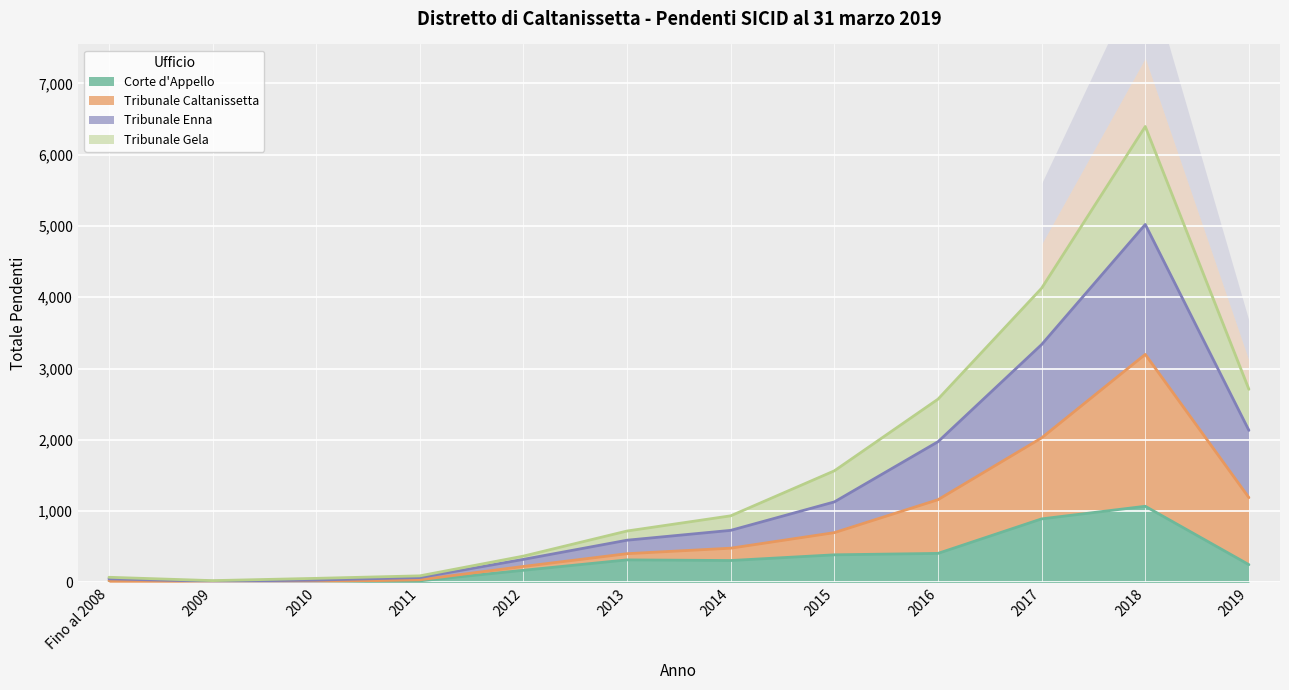

Which series has the largest range (max minus min)?

Tribunale Caltanissetta